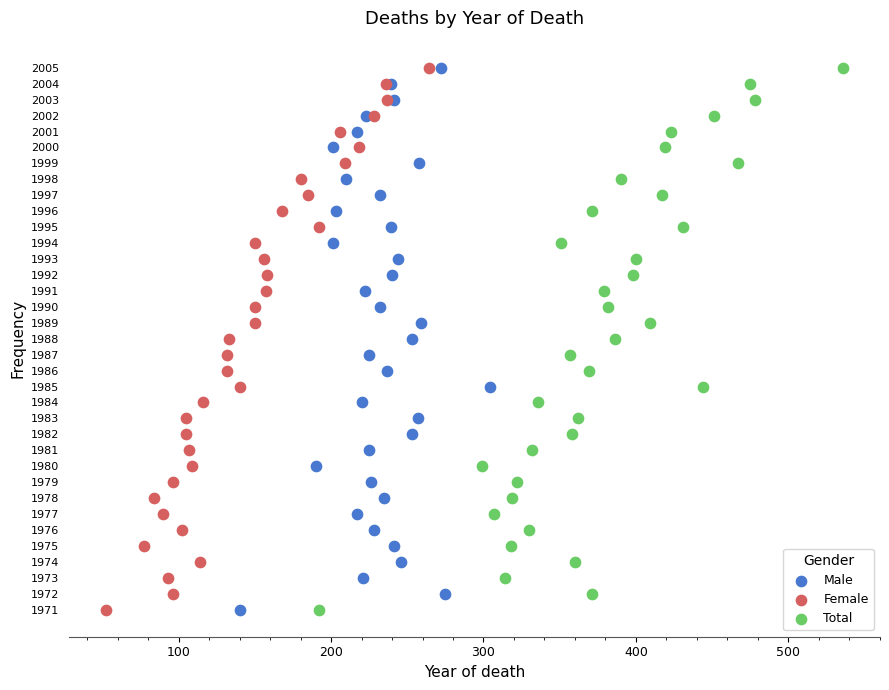

What are all the series names shown in the legend?

Male, Female, Total